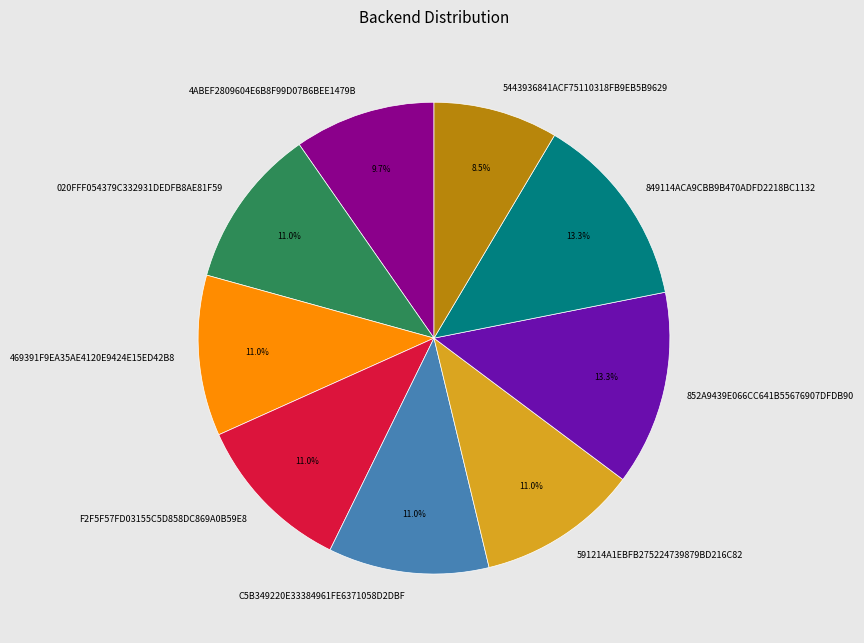

Does any single category account for the majority?

No